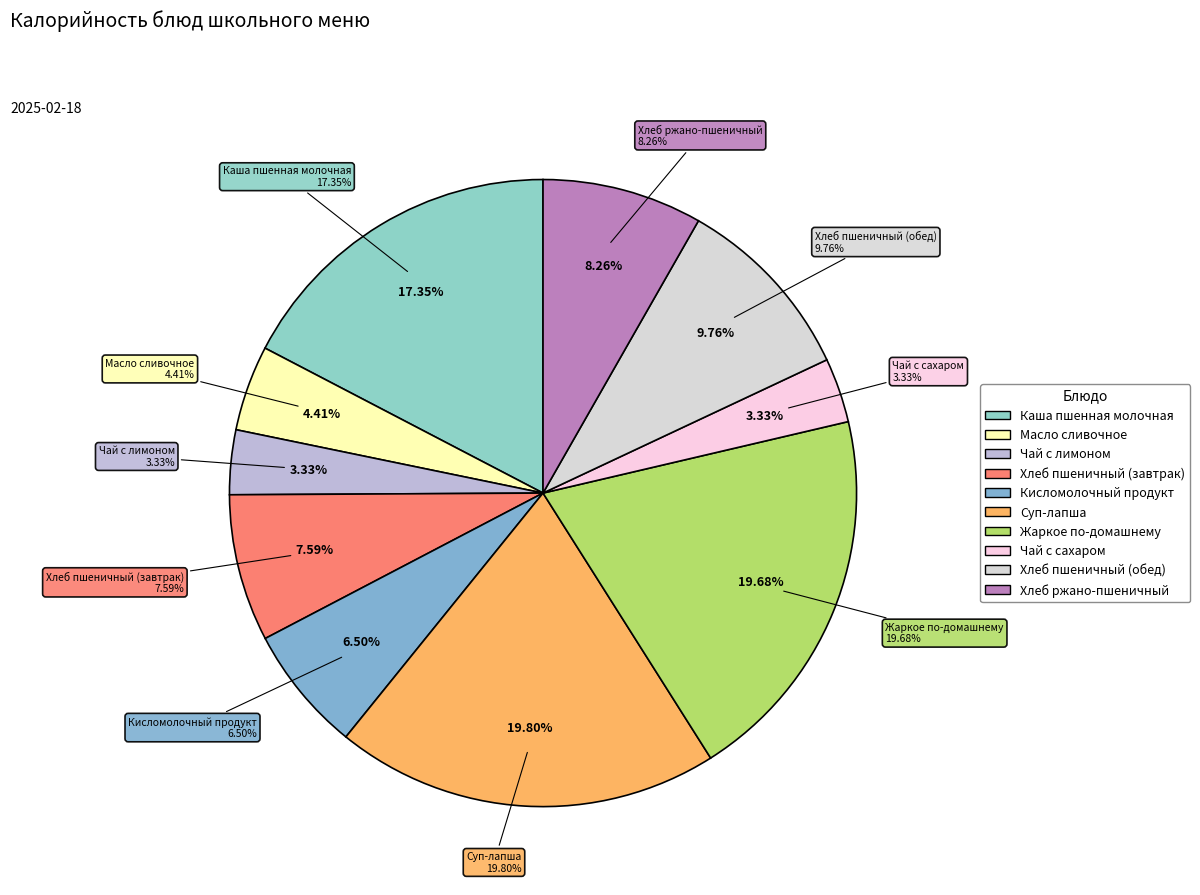

How many segments does this pie chart have?

10